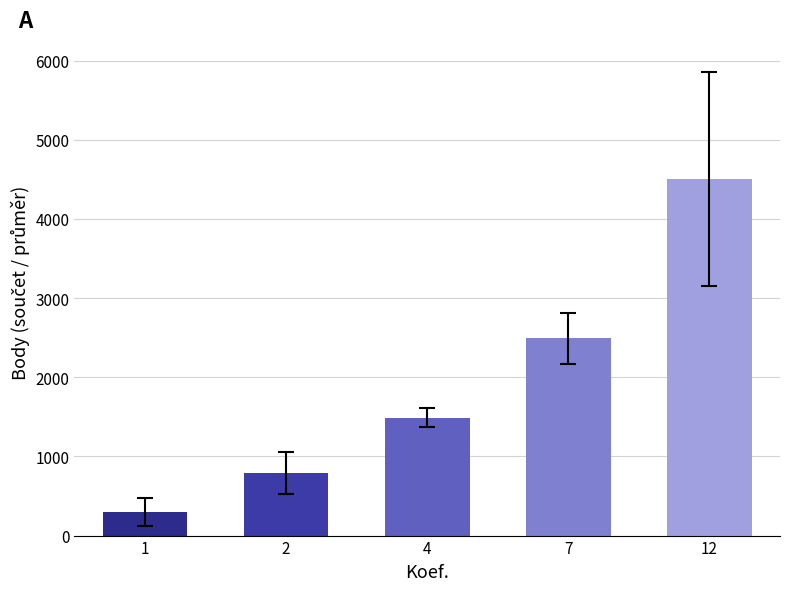

Which has a higher value, 7 or 2?

7